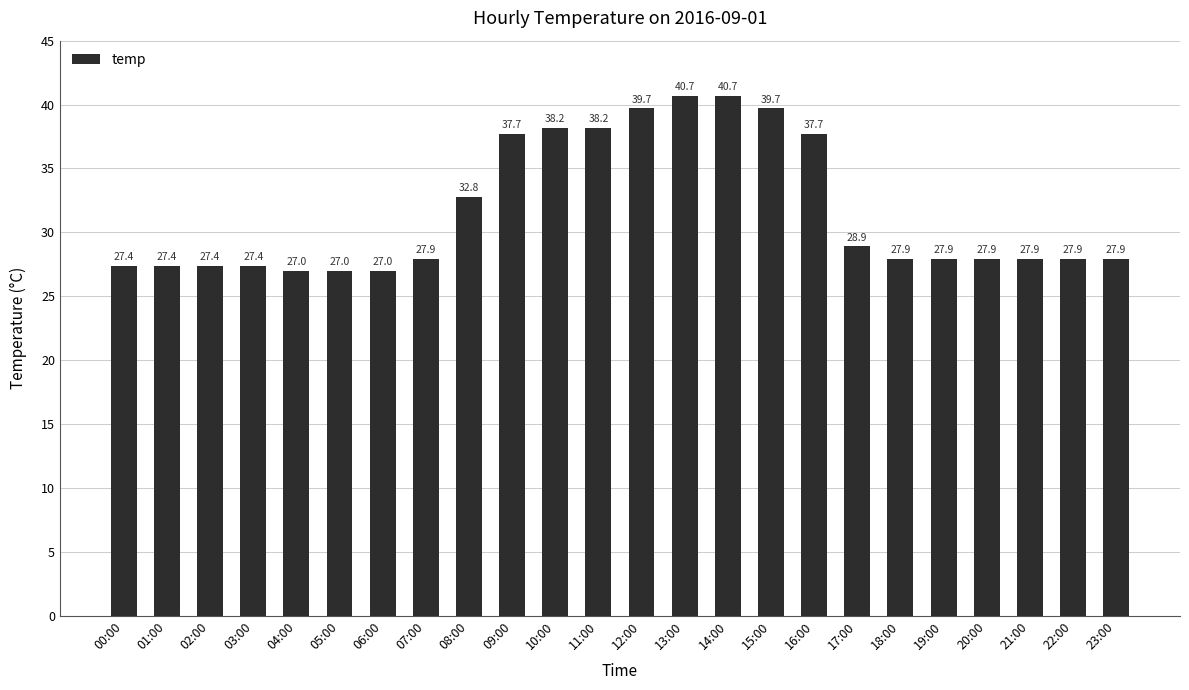

What is the label of the 3rd bar from the right?

21:00